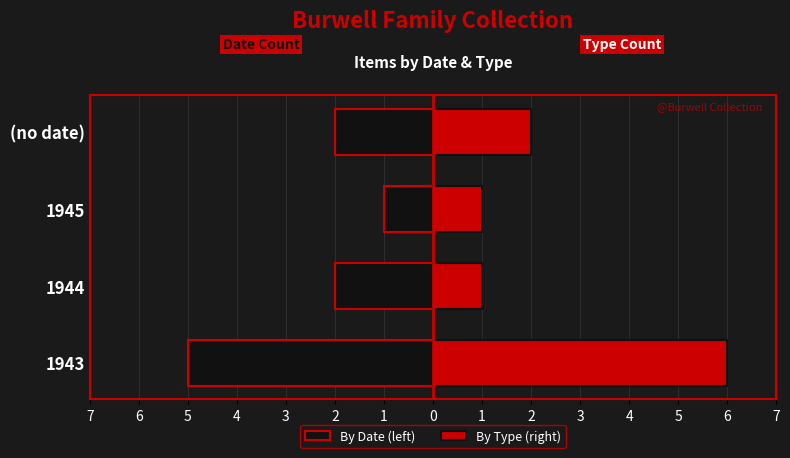

Is the value of By Date (left) at 1945 greater than the value of By Type (right) at 1944?

No